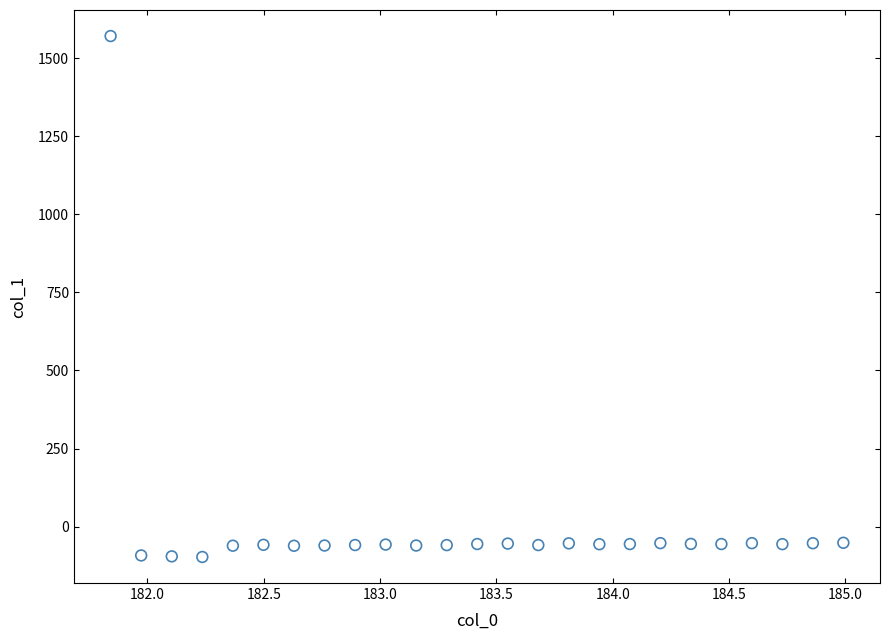

What is the range of X values (max minus min)?

3.1